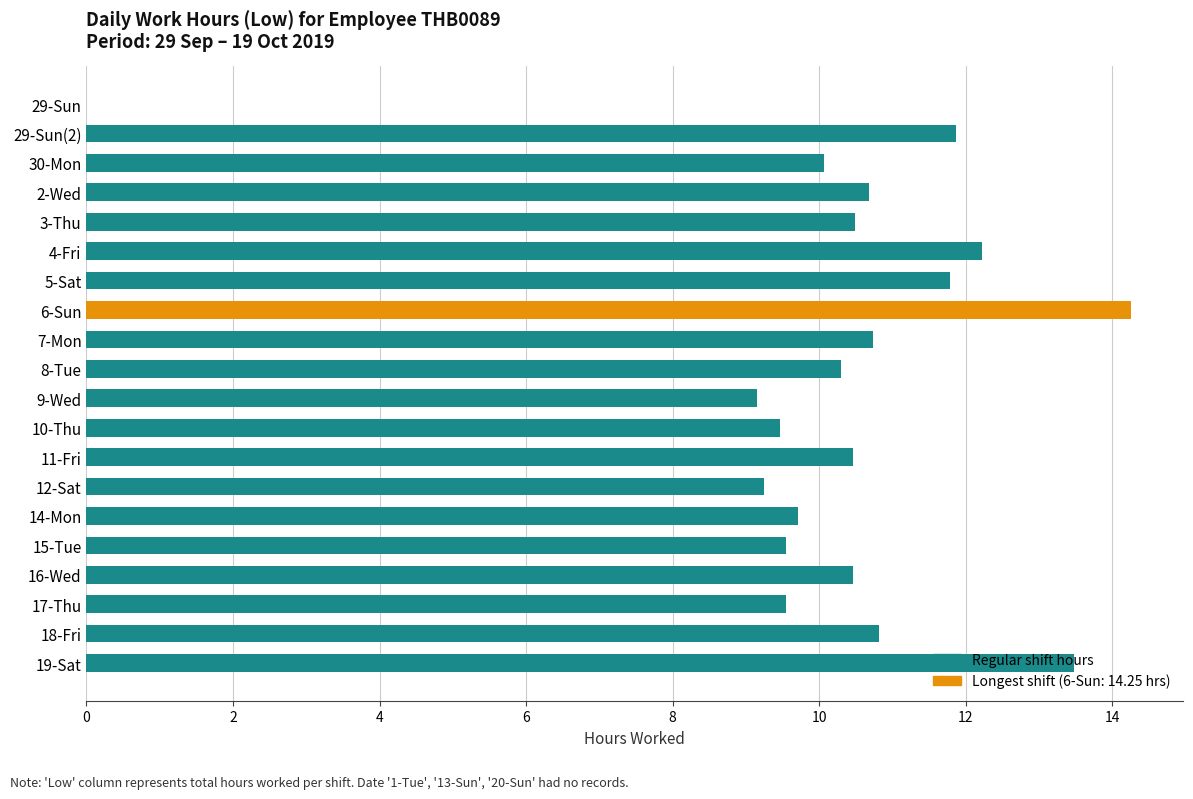

What is the sum of the values at 30-Mon and 29-Sun?

10.1